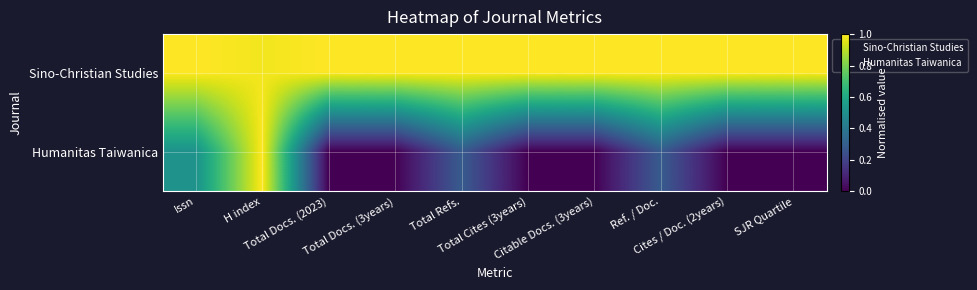

Which category has the lowest value across all series?

Total Docs. (2023)